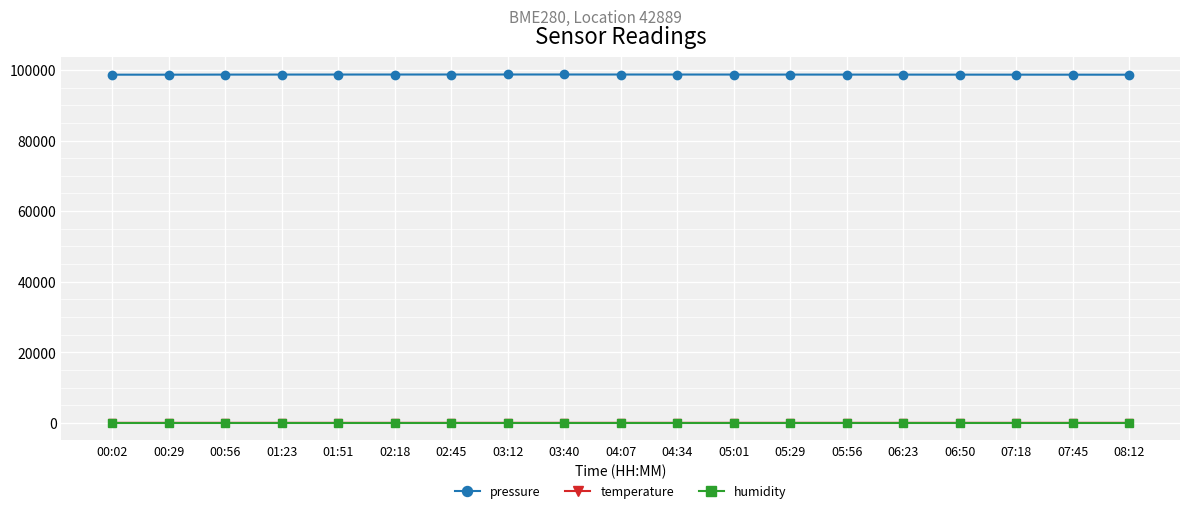

True or false: pressure has more than 0 interior local peaks.

True